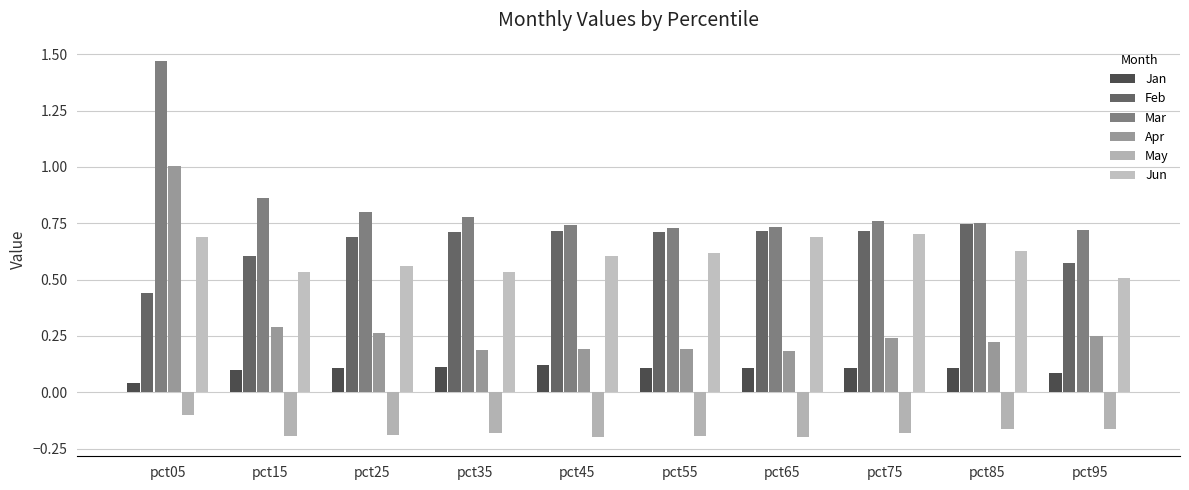

What is the lowest value of the Apr series?

0.2